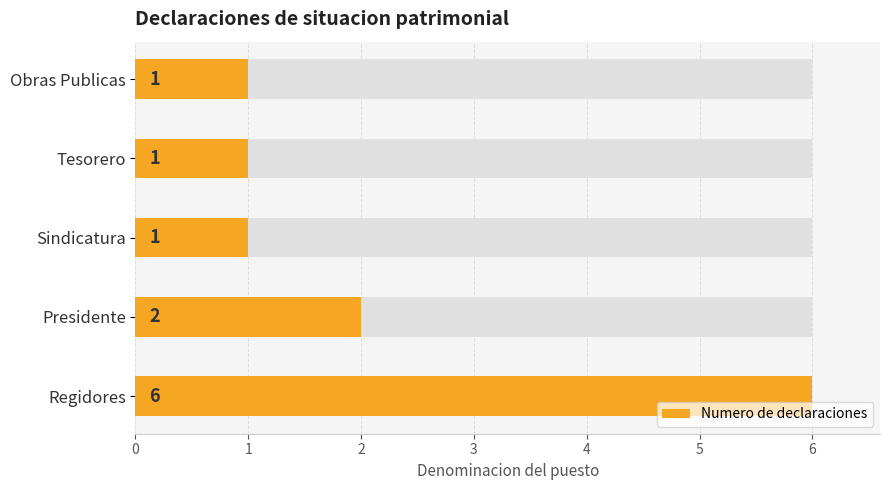

Count the values in the range 1 to 2.

4